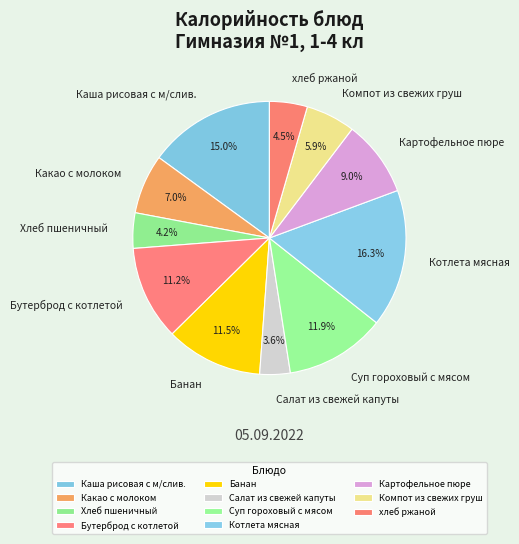

What is the ratio of the value at Компот из свежих груш to the value at Котлета мясная?

0.4